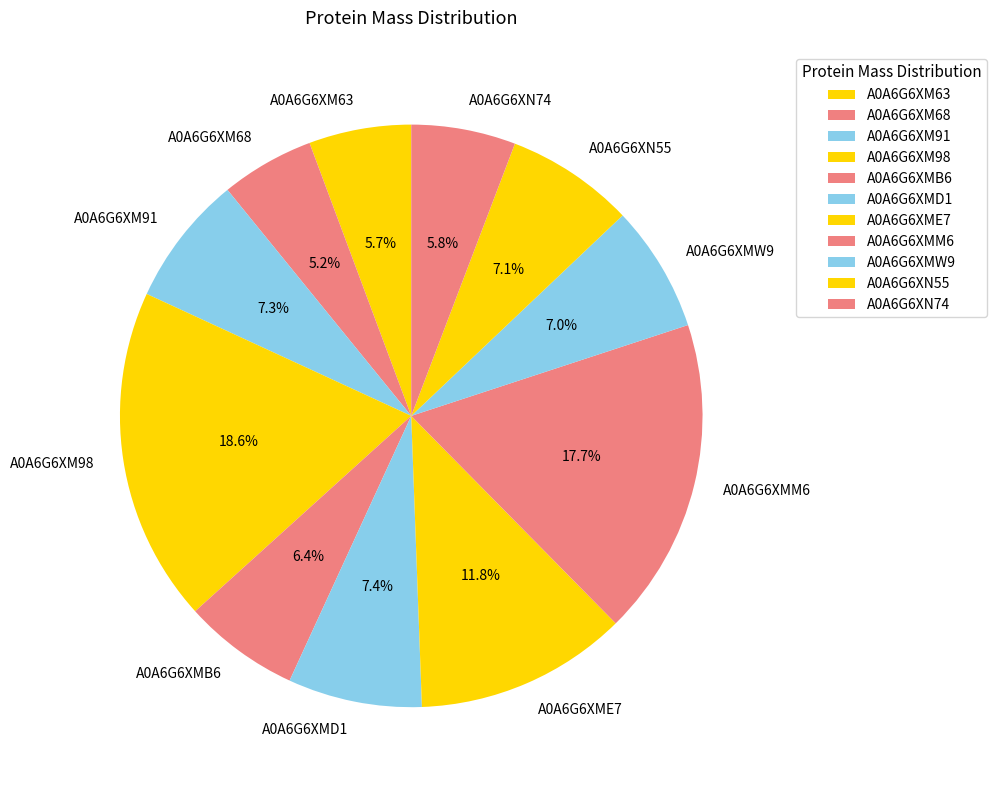

The A0A6G6XMW9 slice represents 22% of the pie. True or false?

False